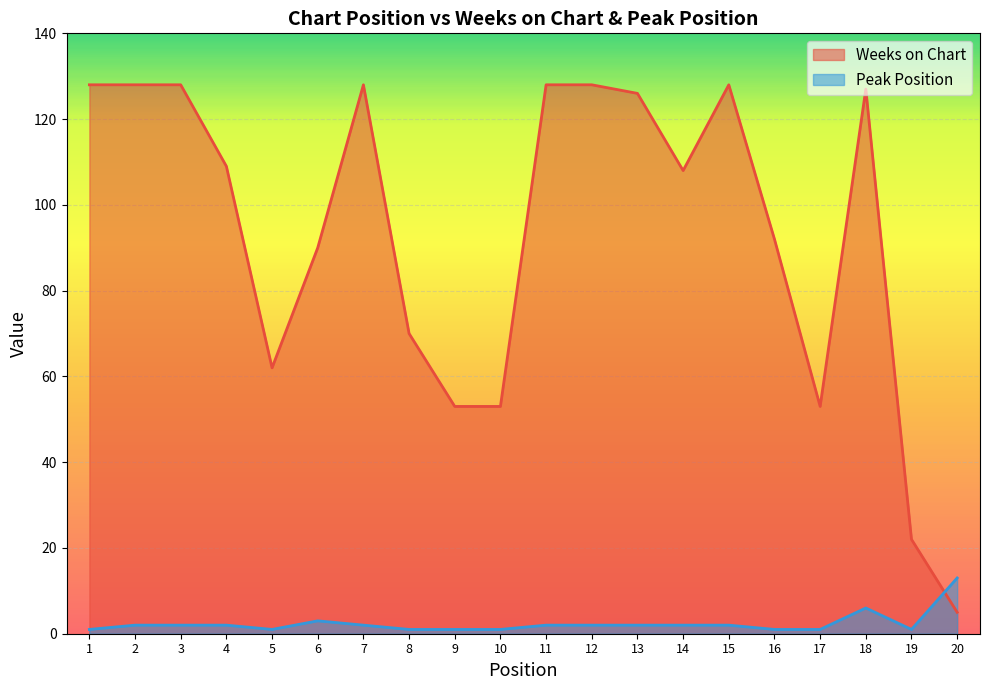

Where does the Weeks on Chart series first go above 109?

1